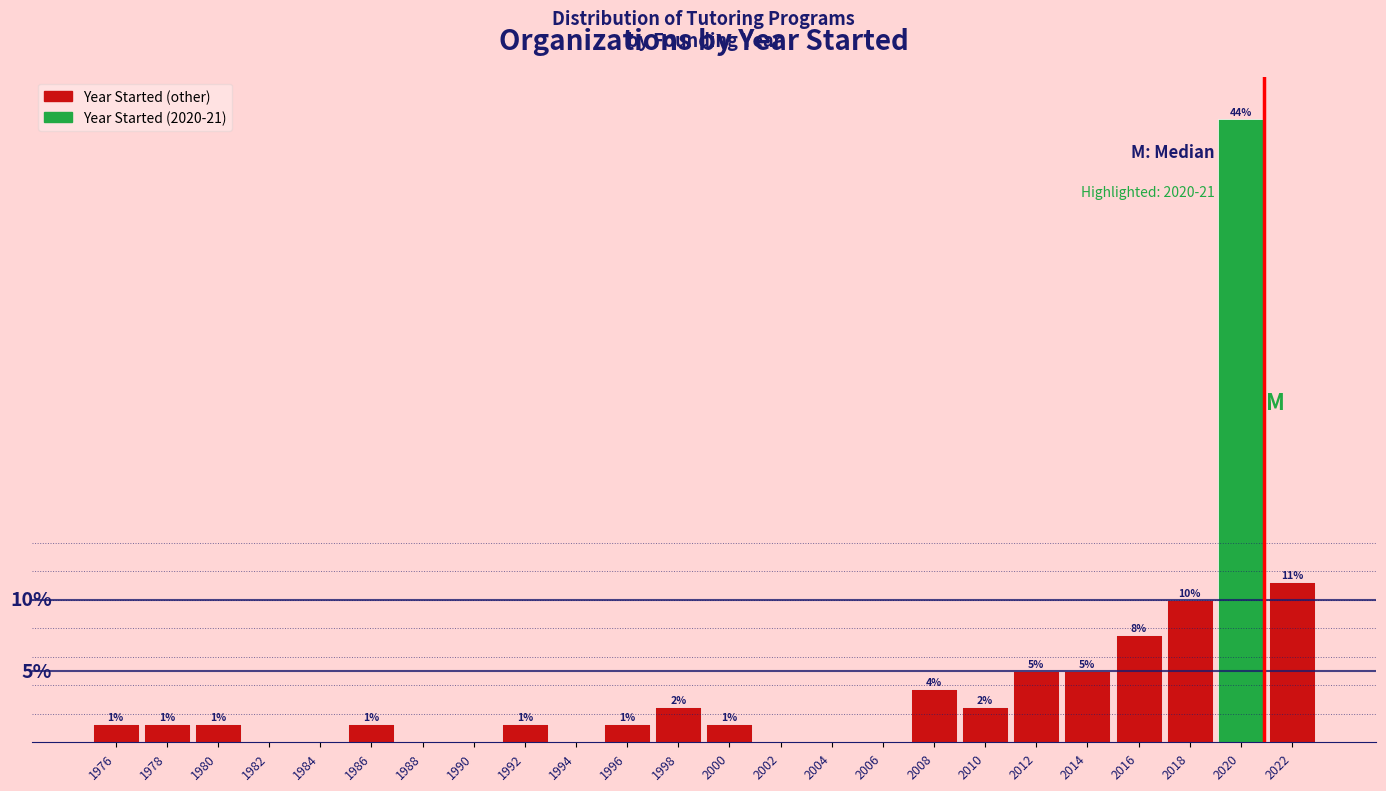

Are the bars horizontal?

No